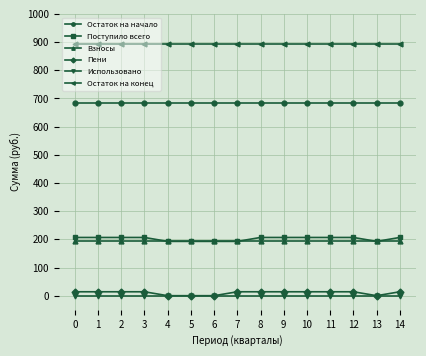

True or false: Остаток на начало and Пени cross at least once.

False